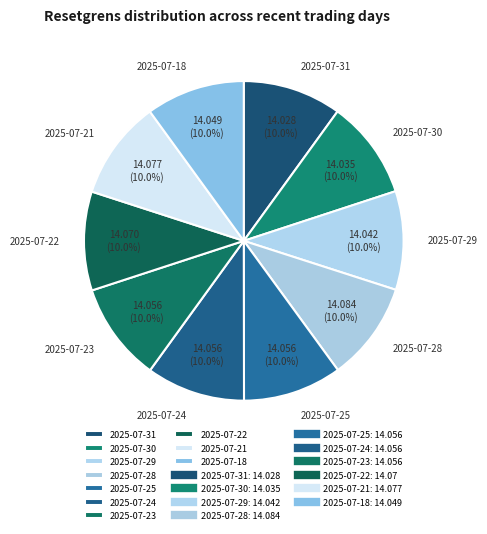

How much of the chart is everything except 2025-07-22?

90.0%